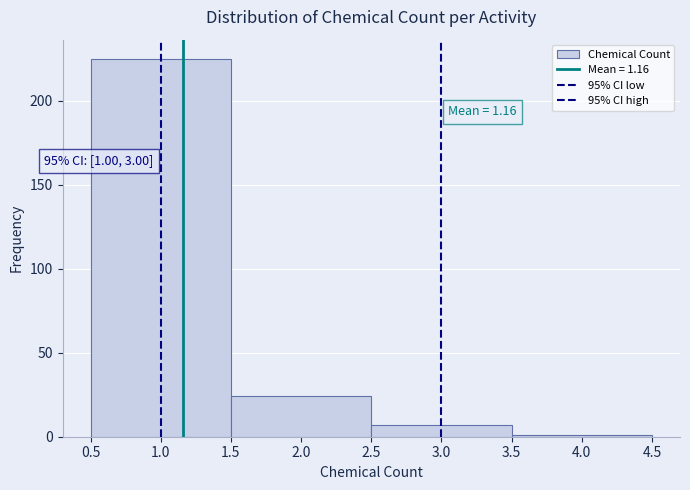

Over which range of the x-axis is the bar tallest?

0.5 to 1.5